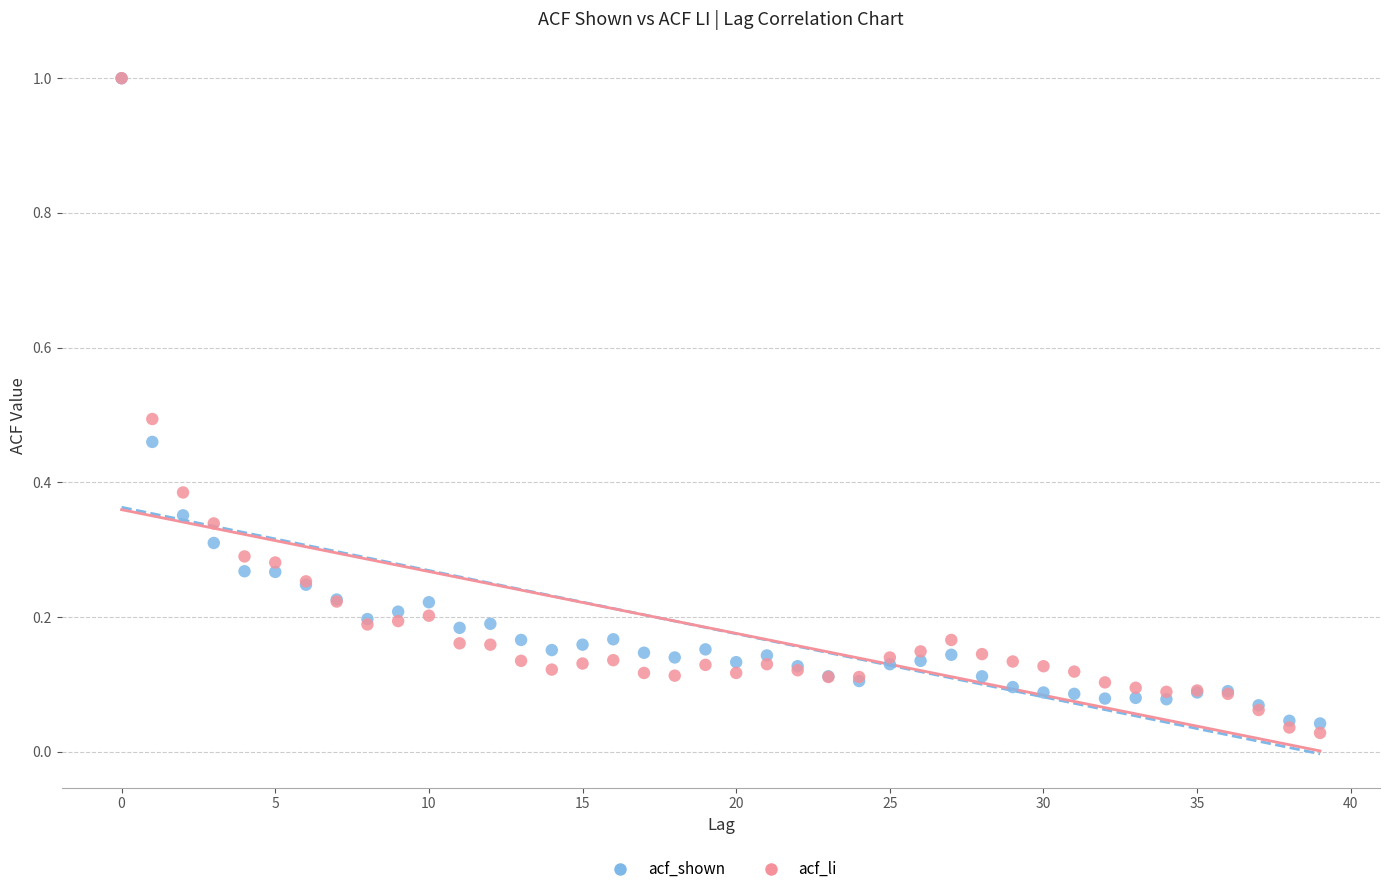

Which series reaches the minimum Y coordinate?

acf_li